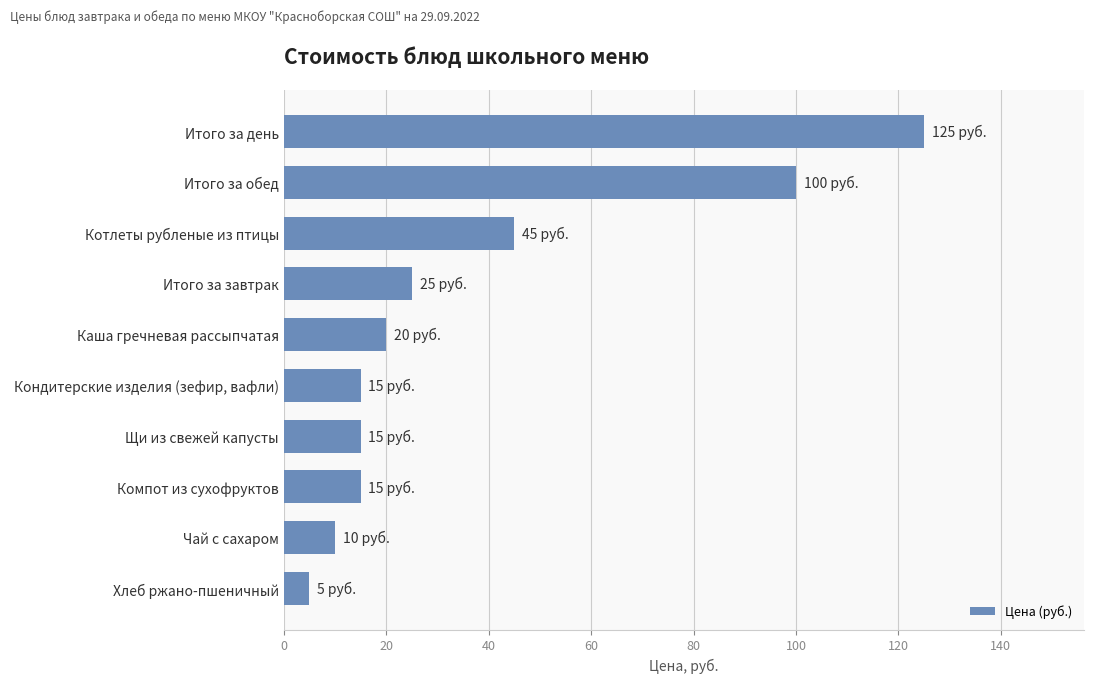

What is the label of the 9th bar from the top?

Чай с сахаром